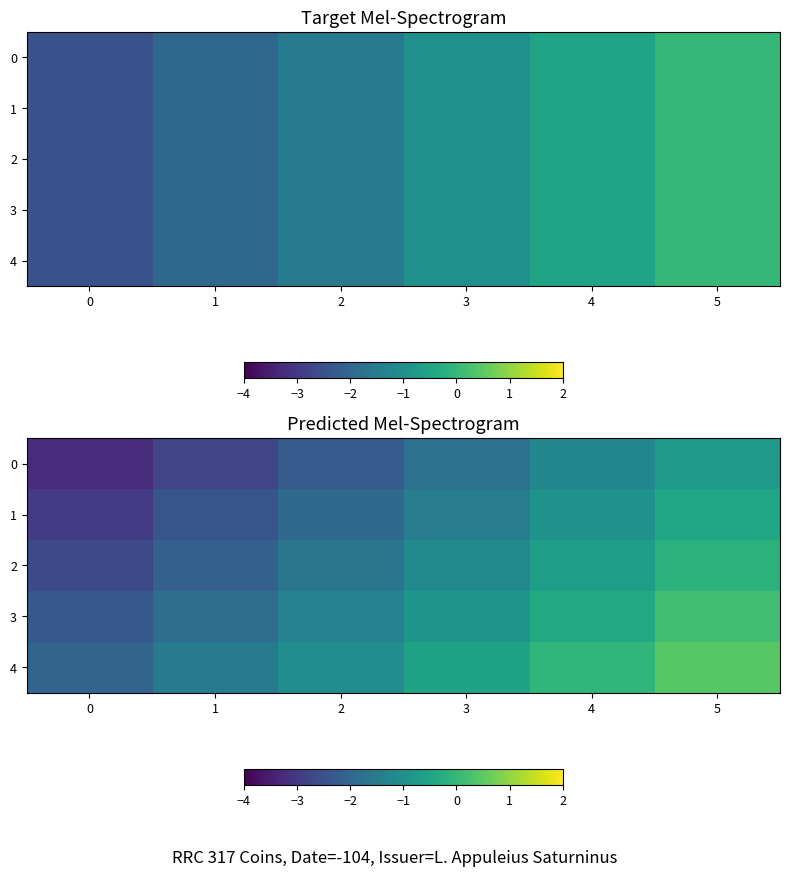

Between 4 and 0, which is larger?

4